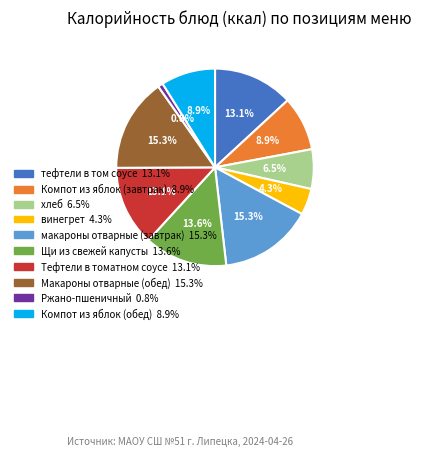

To the nearest percent, what portion does Тефтели в томатном соусе represent?

13%